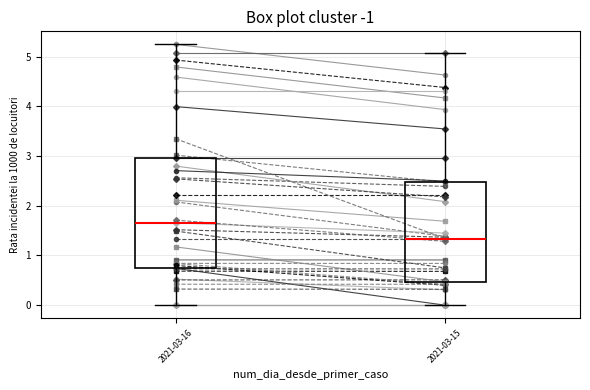

Comparing the boxes themselves (not the whiskers), which one is the tallest?

2021-03-16